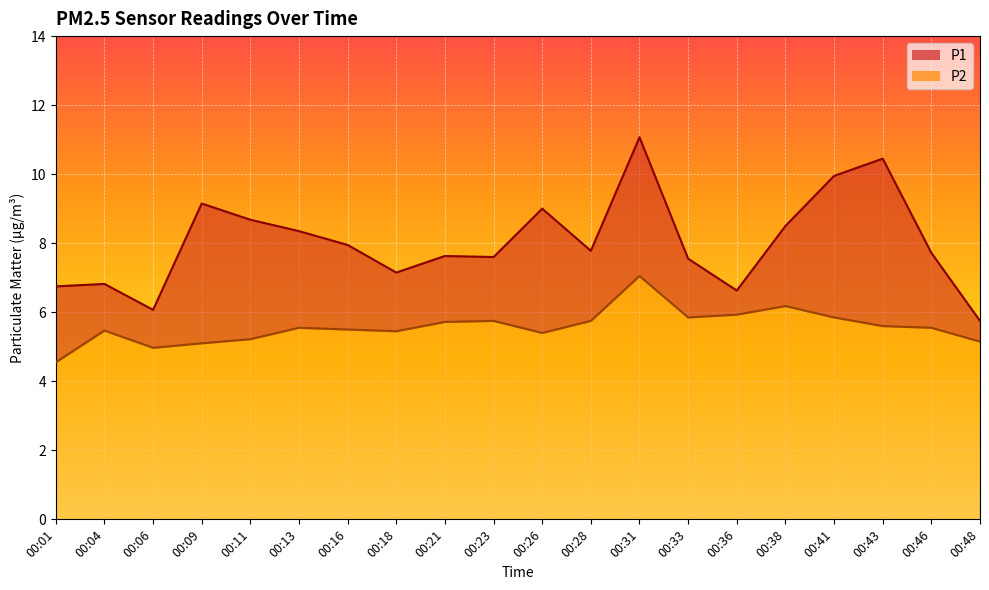

The P2 series shows 5.5 at 00:18. True or false?

True